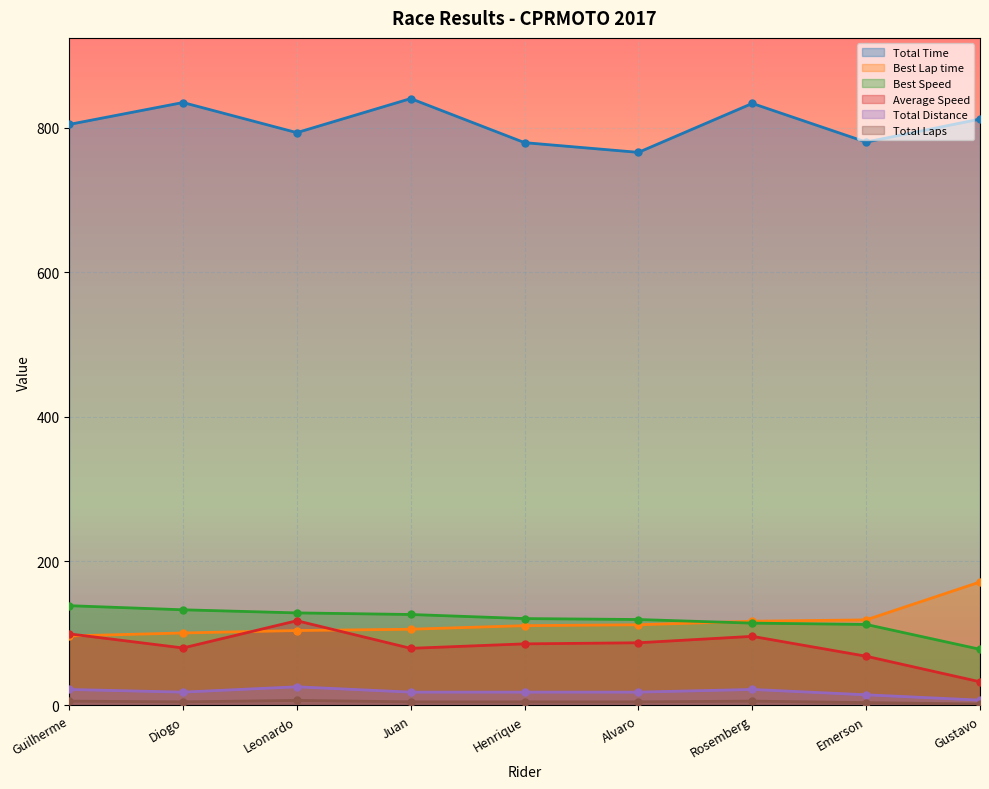

What is the difference between the highest and lowest values at Guilherme?

798.7